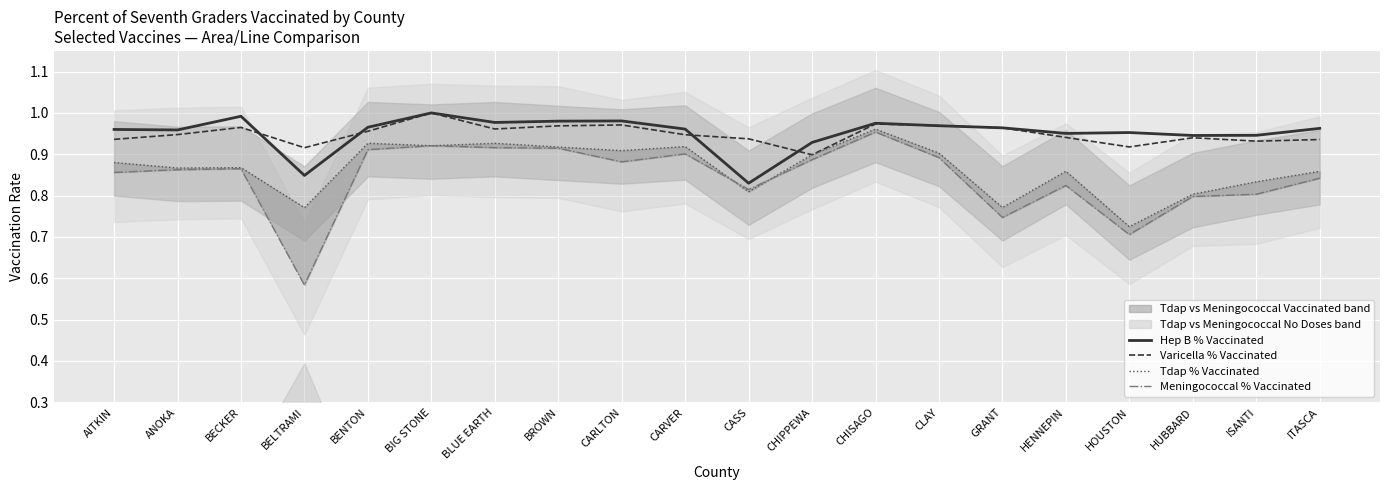

What is the spread (max minus min) of values at BROWN?

0.1